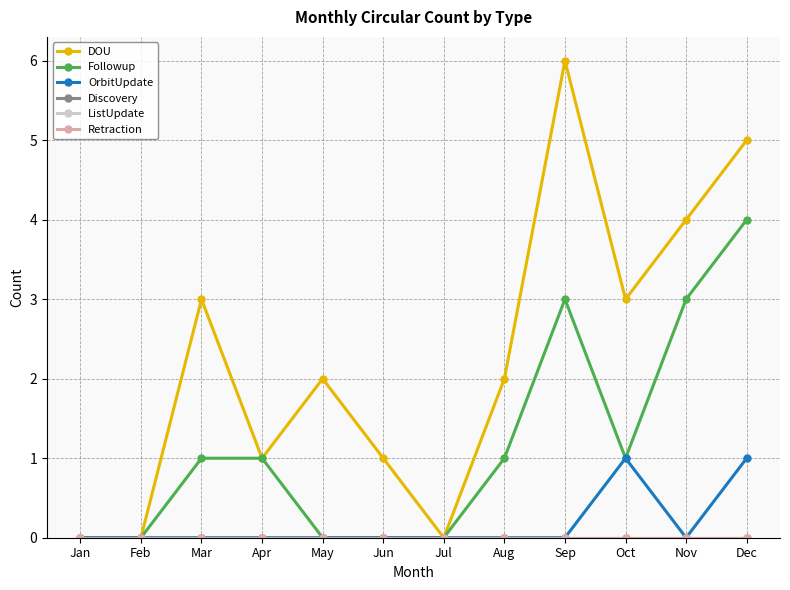

At how many categories does at least one series exceed 1?

7